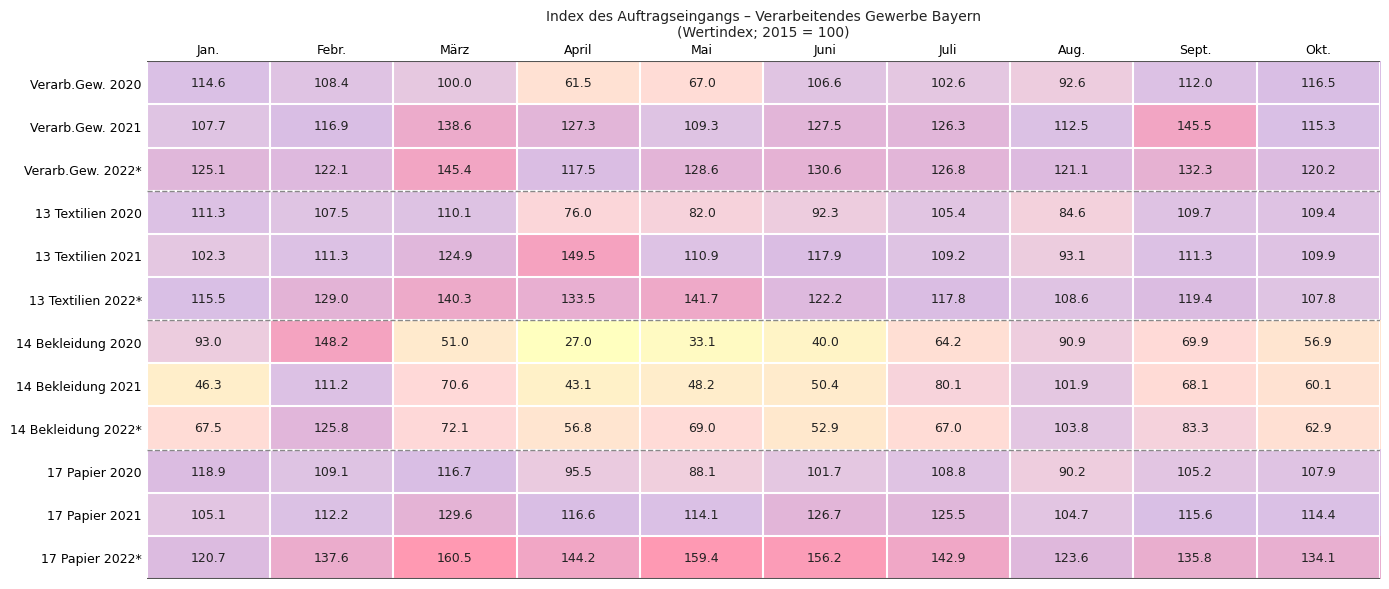

The 13 Textilien 2020 series shows 133.0 at Mai. True or false?

False